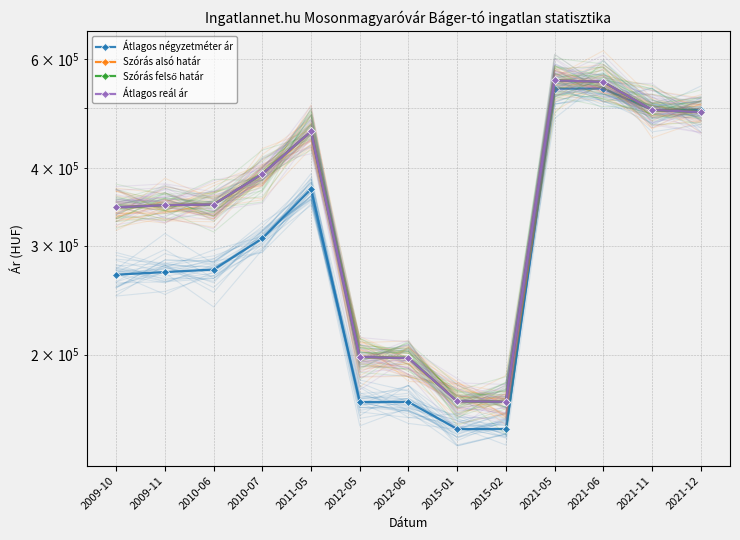

What is the sum of all Szórás felső határ values?

4719230